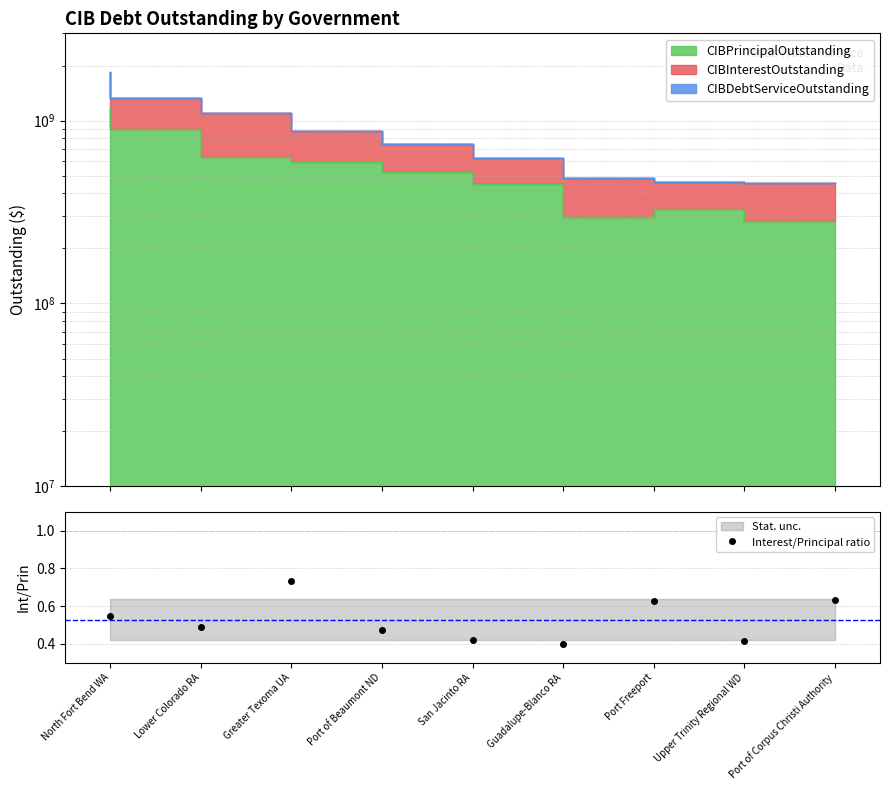

What is the difference between the second highest and minimum values in the CIBPrincipalOutstanding series?

614360000.0